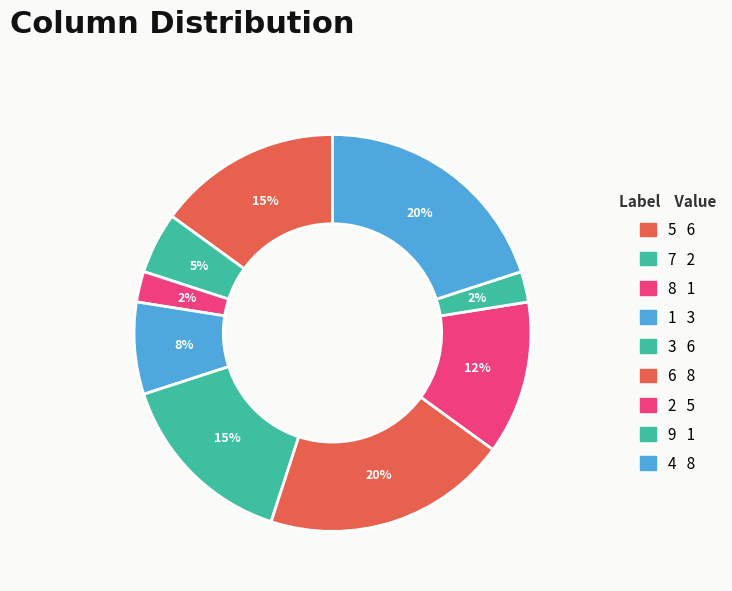

Between 4 and 6, which is larger?

4